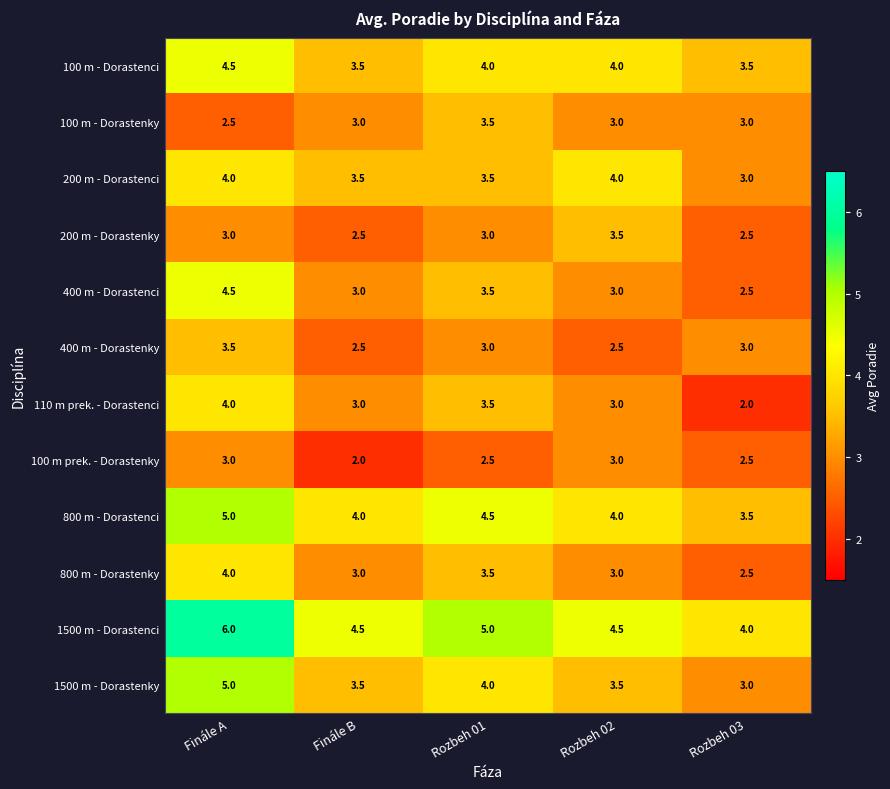

What is the difference between the highest and lowest values at Finále A?

3.5